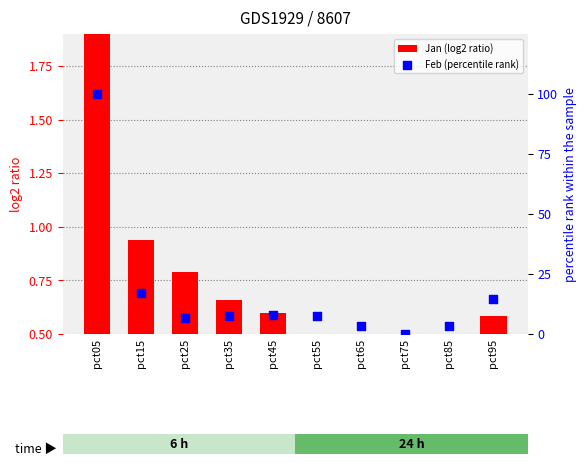

At how many categories does at least one series exceed 35?

1